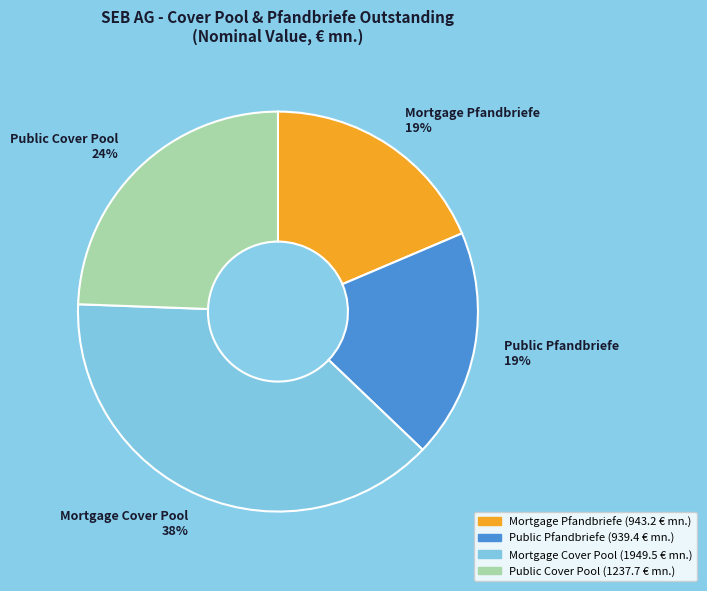

To the nearest percent, what is the combined percentage of Mortgage Pfandbriefe and Mortgage Cover Pool?

57%